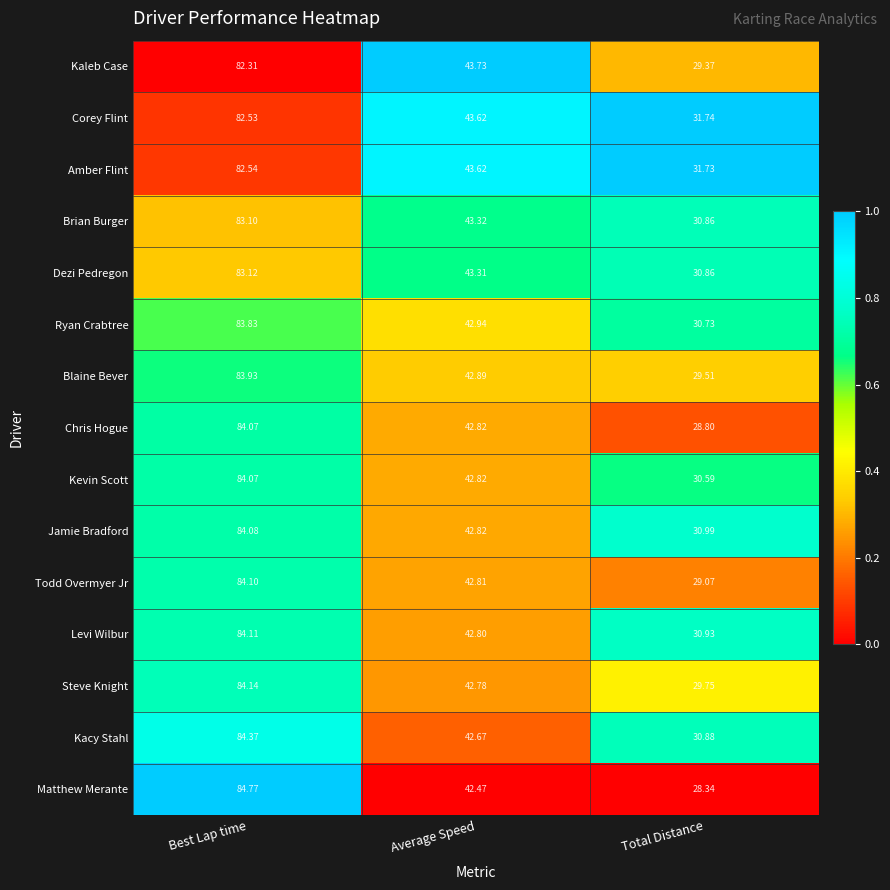

At which label is Brian Burger closest to 56?

Average Speed